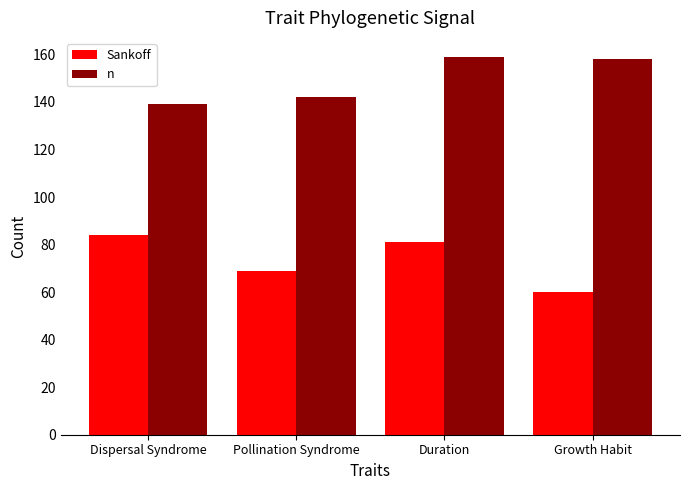

What is the minimum value shown in the chart?

60